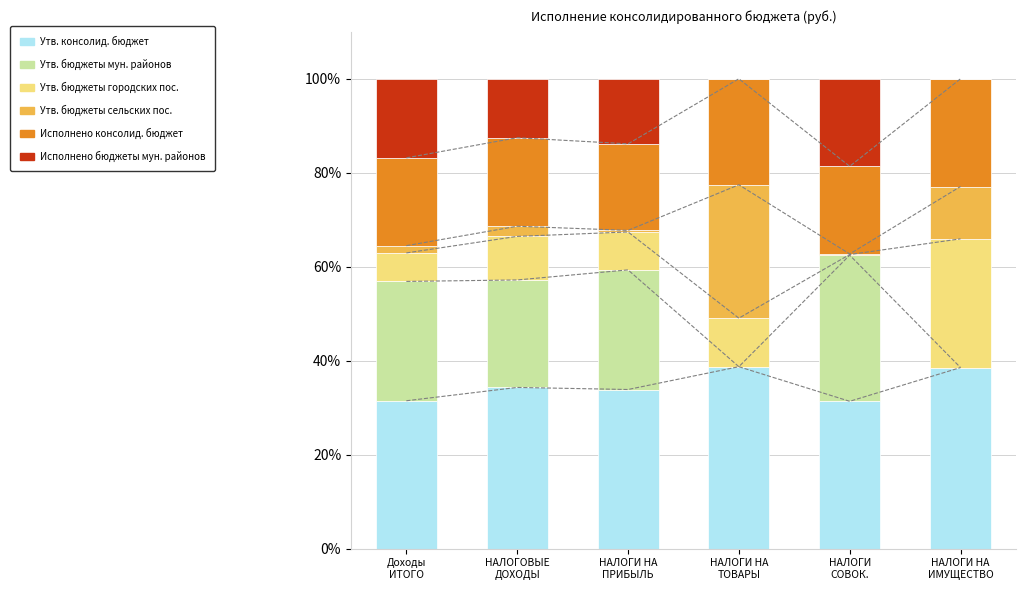

Is it true that Утв. консолид. бюджет equals 38.7 at НАЛОГИ НА
ТОВАРЫ?

True